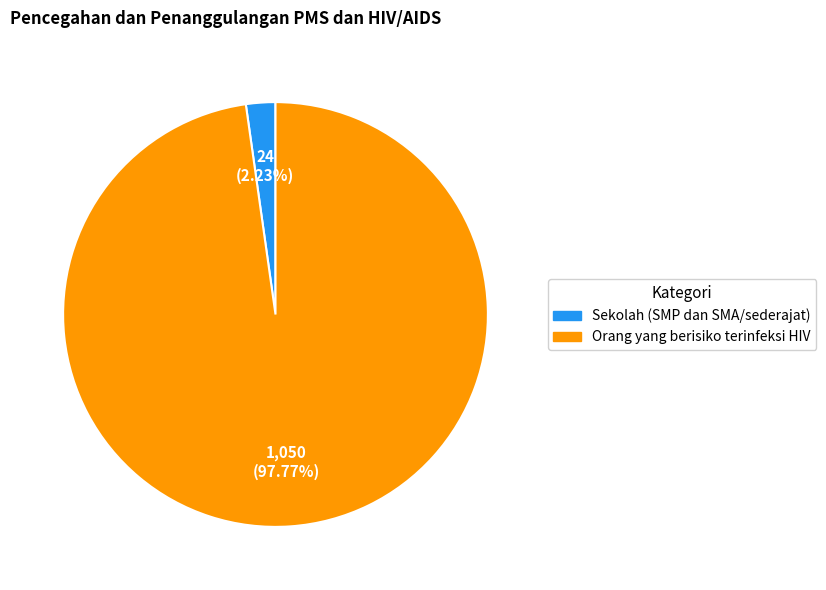

Rank the categories by value from lowest to highest.

Sekolah (SMP dan SMA/sederajat), Orang yang berisiko terinfeksi HIV